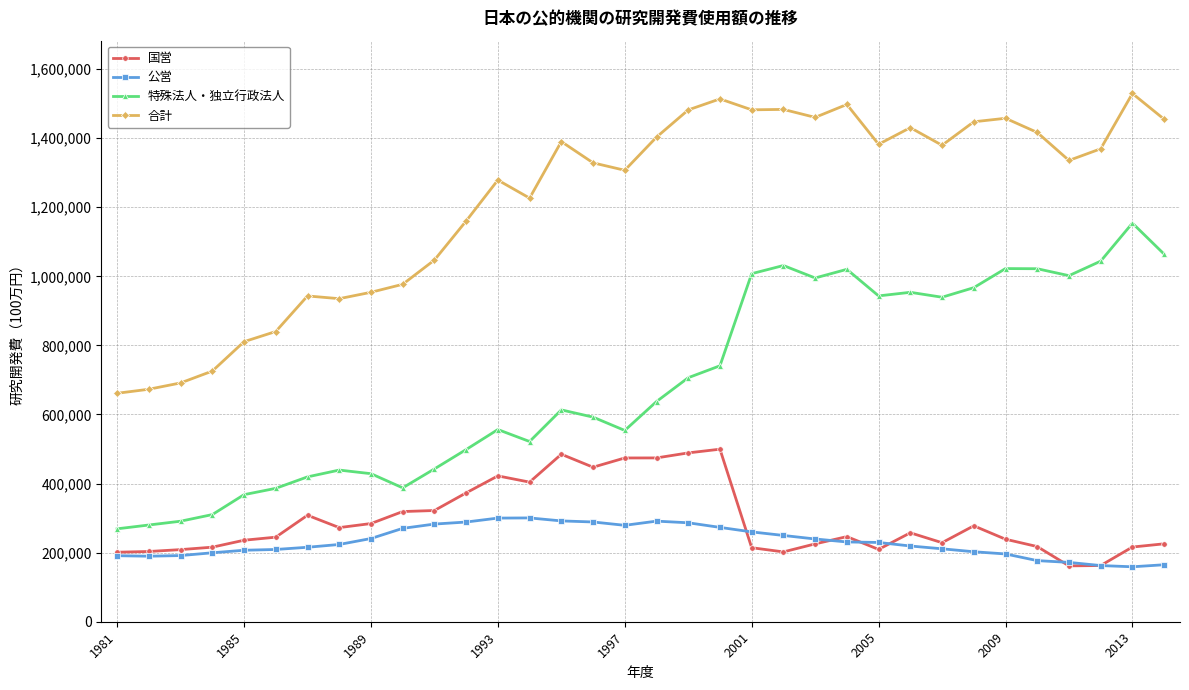

True or false: 特殊法人・独立行政法人 and 公営 cross at least once.

False